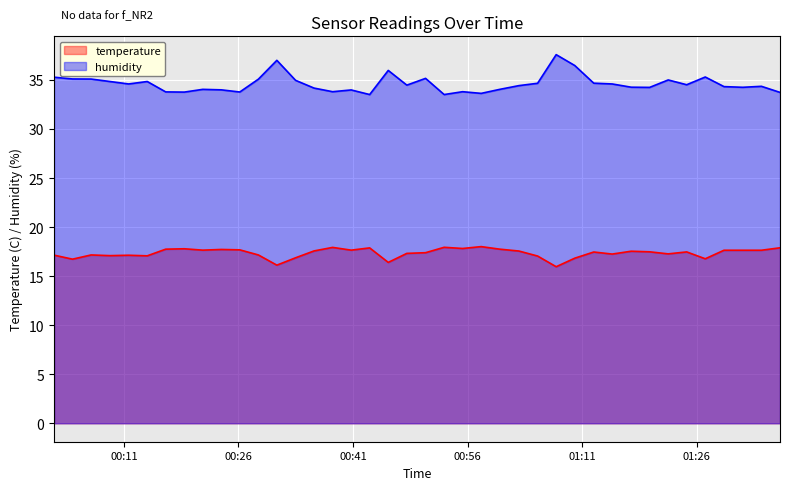

Rank the series by their maximum value, from highest to lowest.

humidity, temperature